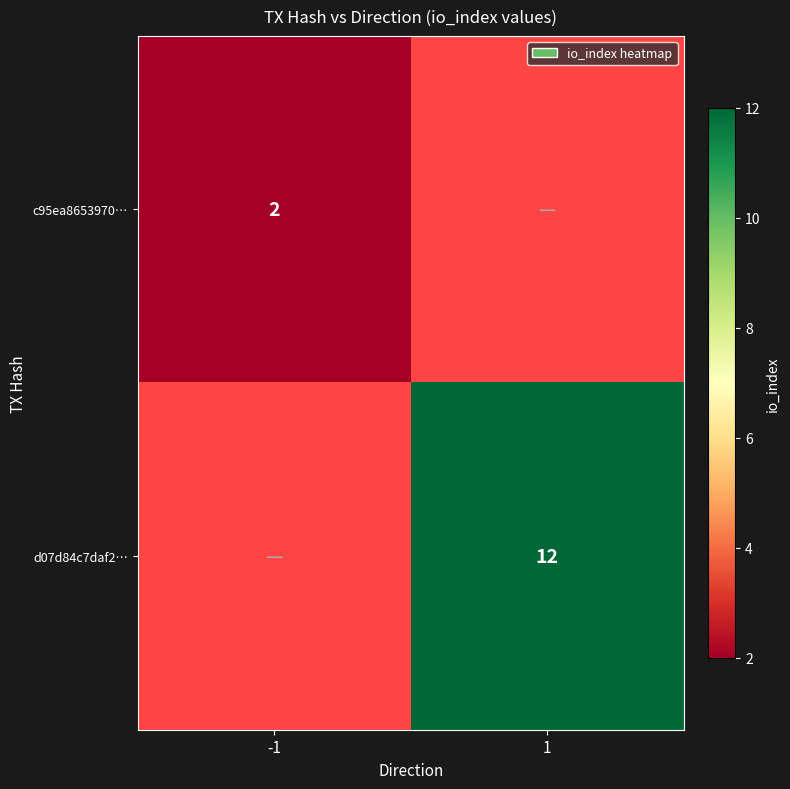

Which label corresponds to the smallest value in the chart?

-1